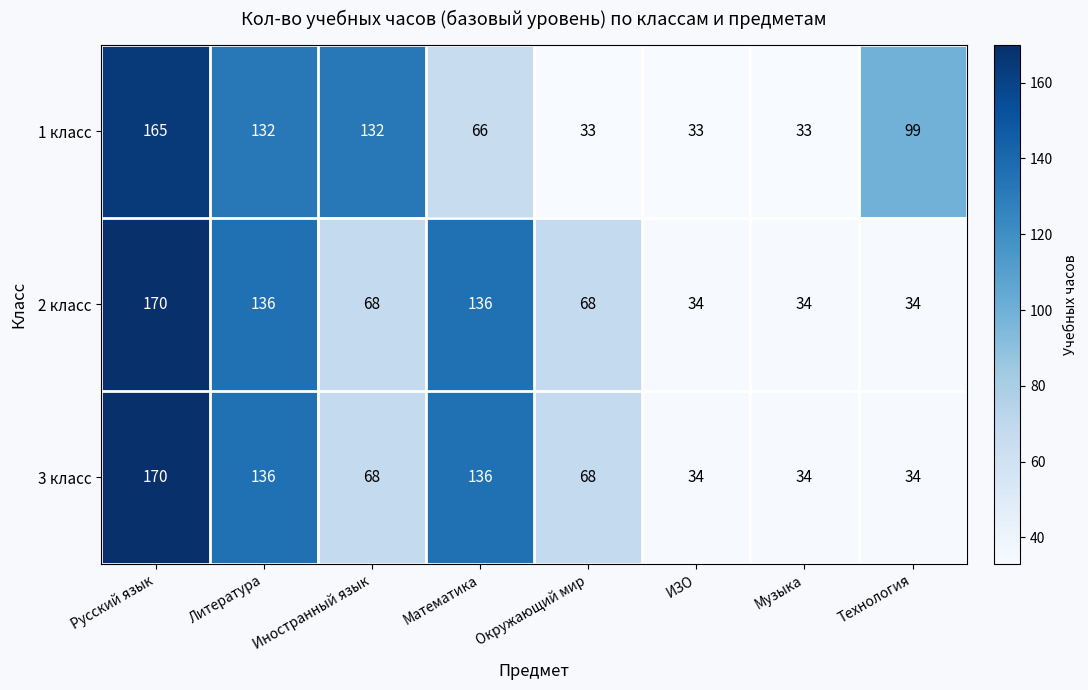

At which label does 2 класс reach its peak?

Русский язык